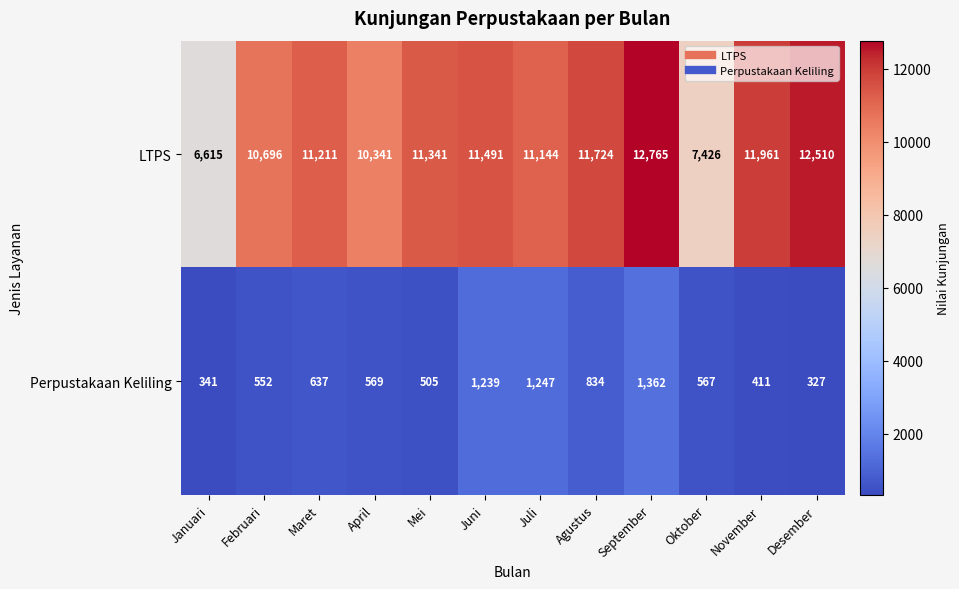

List the series in order of their peak value, highest first.

LTPS, Perpustakaan Keliling